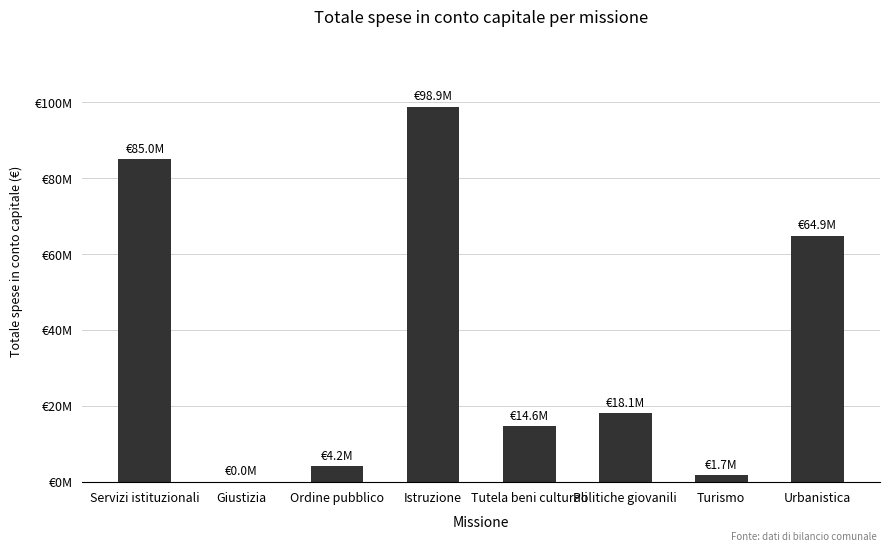

Which has a higher value, Tutela beni culturali or Politiche giovanili?

Politiche giovanili